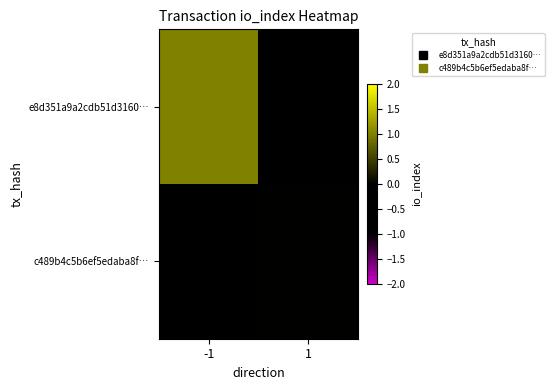

Rank the series by their maximum value, from highest to lowest.

e8d351a9a2cdb51d3160…, c489b4c5b6ef5edaba8f…